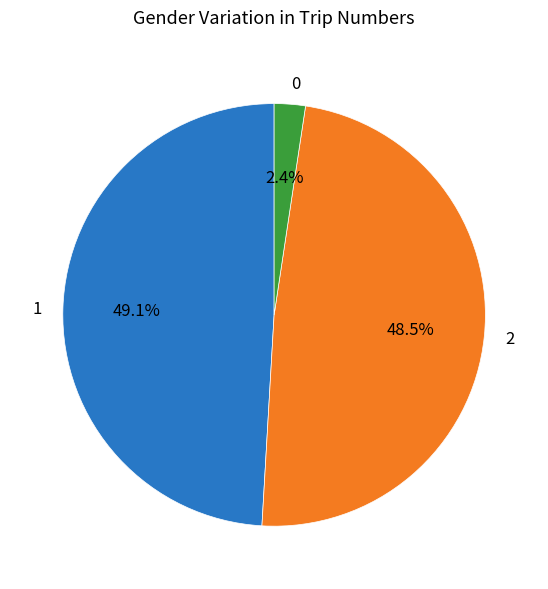

What percentage is NOT represented by 1?

50.9%